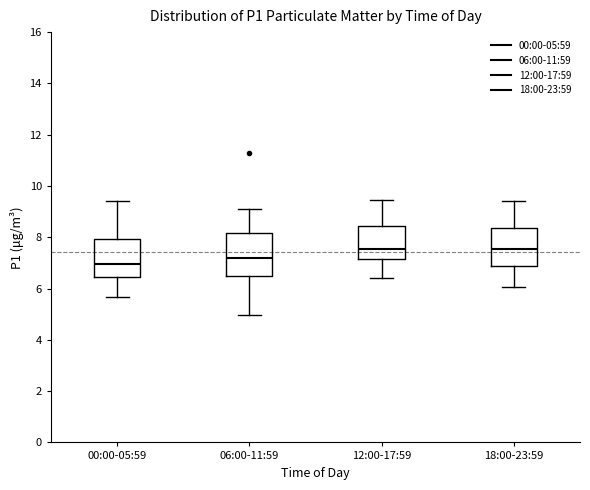

Reading left to right, transcribe this box plot: for each box, give where its median line is, the range the box spans, and where its two whiskers end, as read against the y-axis. The values are not printed on the chart, so give them approximately, as read against the axis.

00:00-05:59: median 7.0, box 6.4 to 8.0, whiskers 5.6 to 9.4
06:00-11:59: median 7.2, box 6.6 to 8.2, whiskers 5.0 to 9.2
12:00-17:59: median 7.6, box 7.2 to 8.4, whiskers 6.4 to 9.4
18:00-23:59: median 7.6, box 6.8 to 8.4, whiskers 6.0 to 9.4